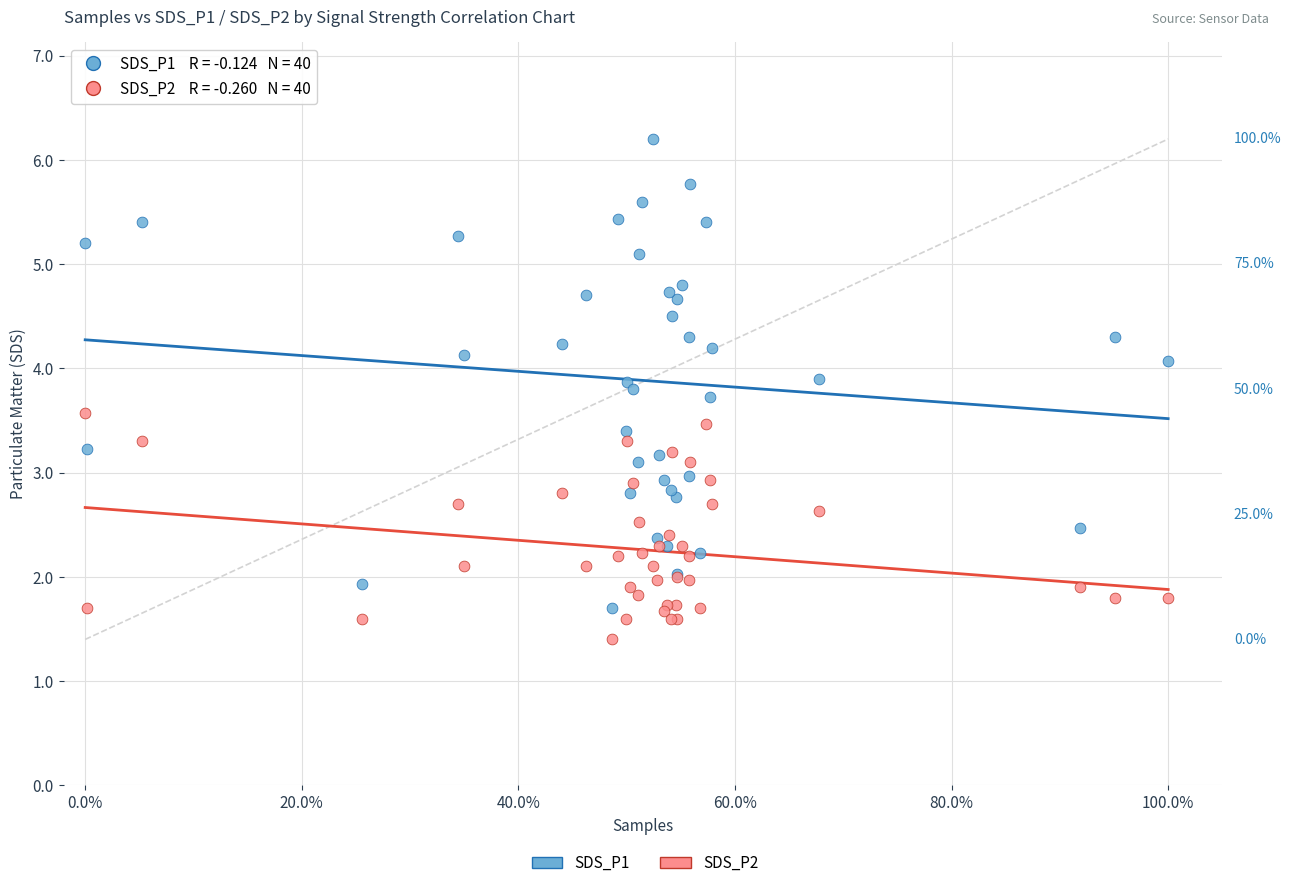

Which series reaches the minimum Y coordinate?

SDS_P2